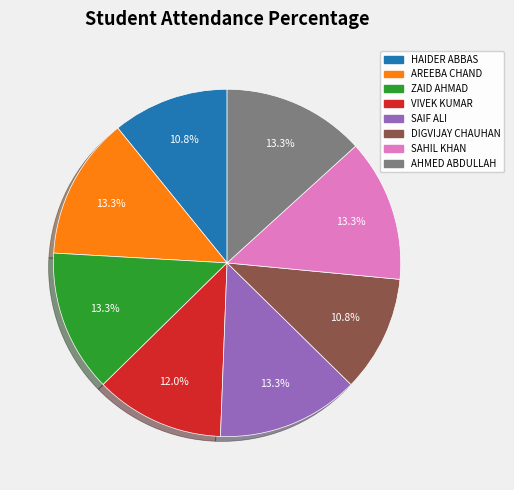

Is there any slice that represents more than half of the pie?

No